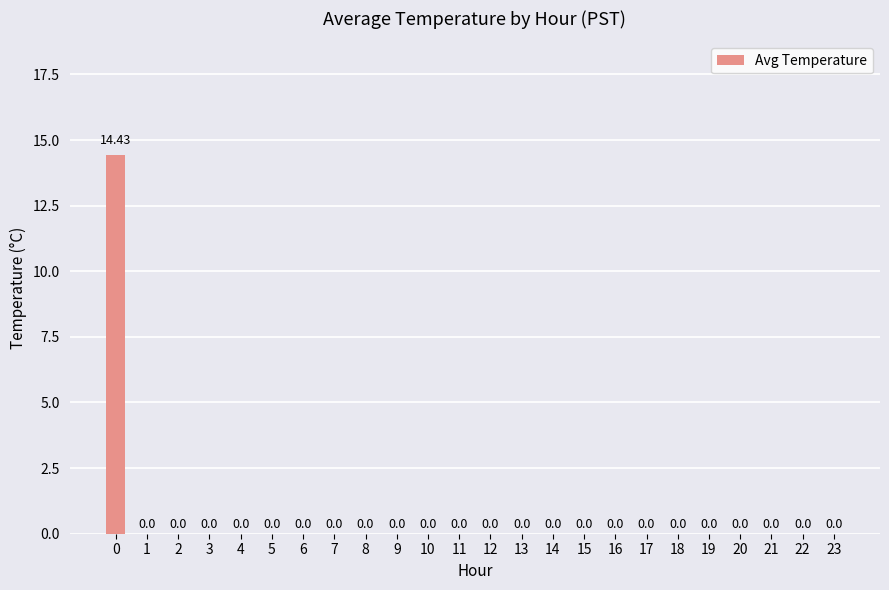

Reading left to right, what are all the values shown in this chart?

0=14.4	1=0.0	2=0.0	3=0.0	4=0.0	5=0.0	6=0.0	7=0.0	8=0.0	9=0.0	10=0.0	11=0.0	12=0.0	13=0.0	14=0.0	15=0.0	16=0.0	17=0.0	18=0.0	19=0.0	20=0.0	21=0.0	22=0.0	23=0.0